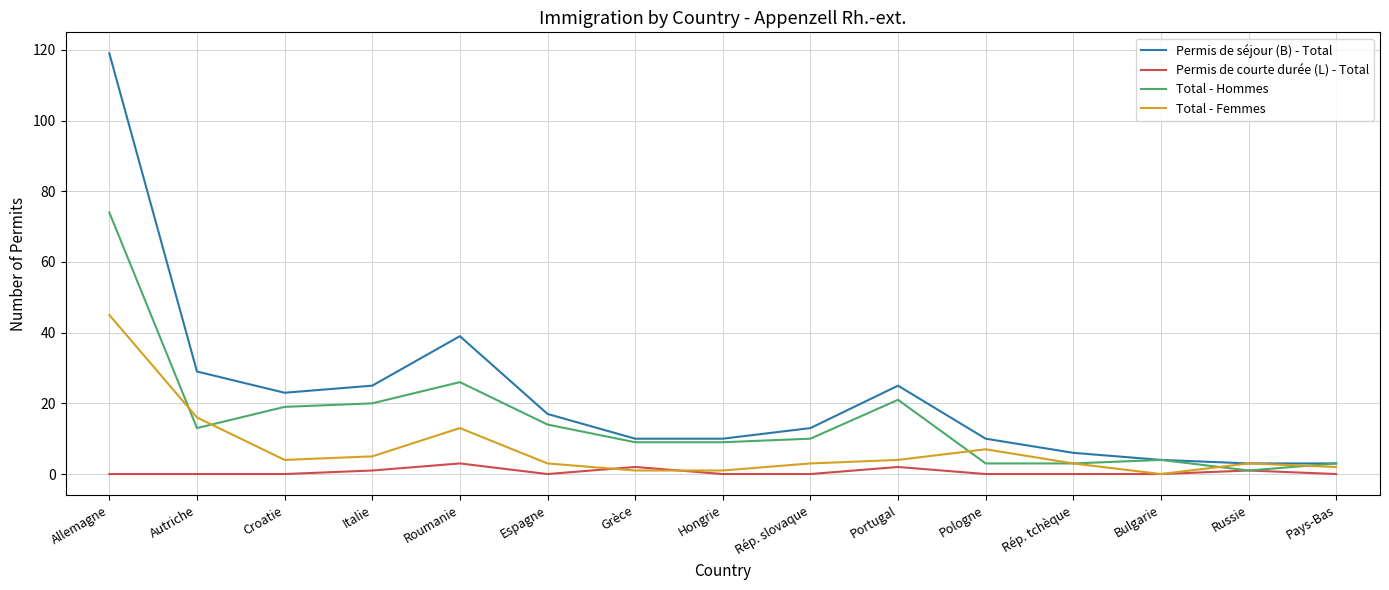

At which label does Permis de séjour (B) - Total reach its peak?

Allemagne